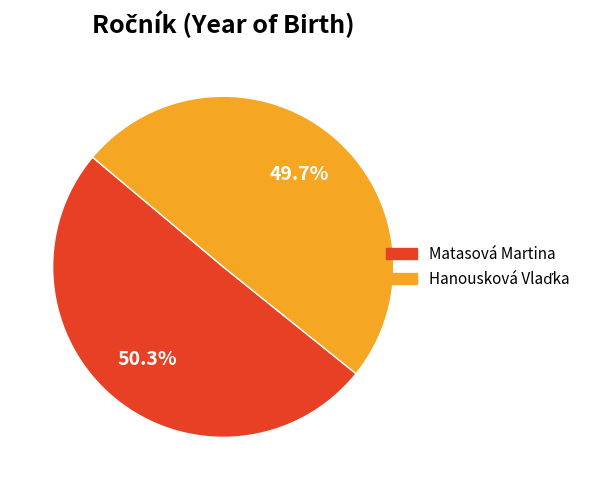

Is it true that Matasová Martina is 36% of the pie?

False